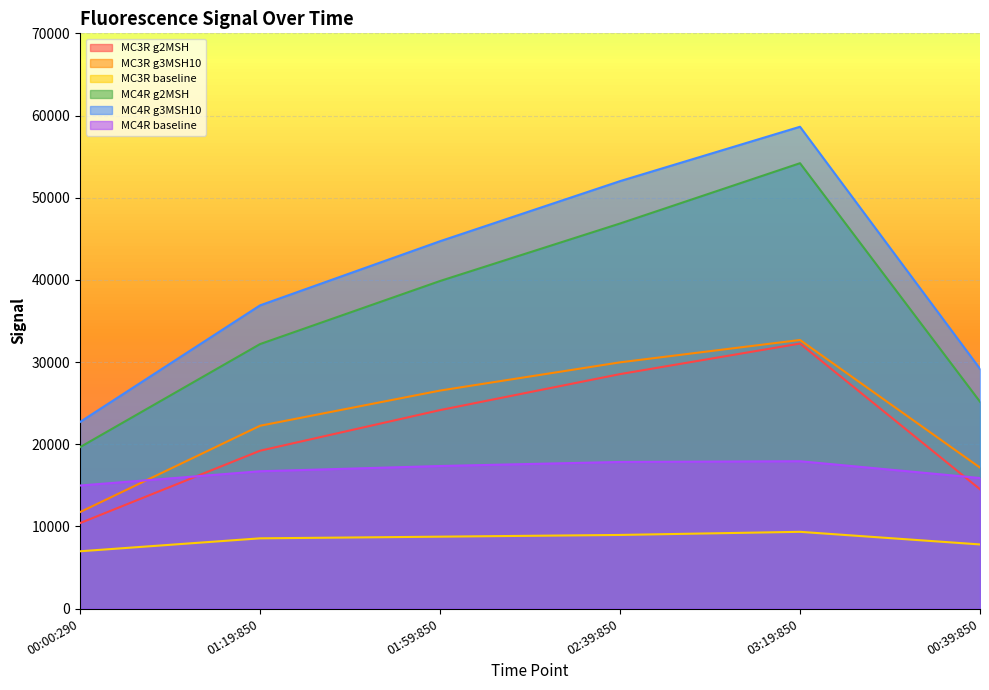

True or false: MC3R baseline and MC4R g3MSH10 cross at least once.

False